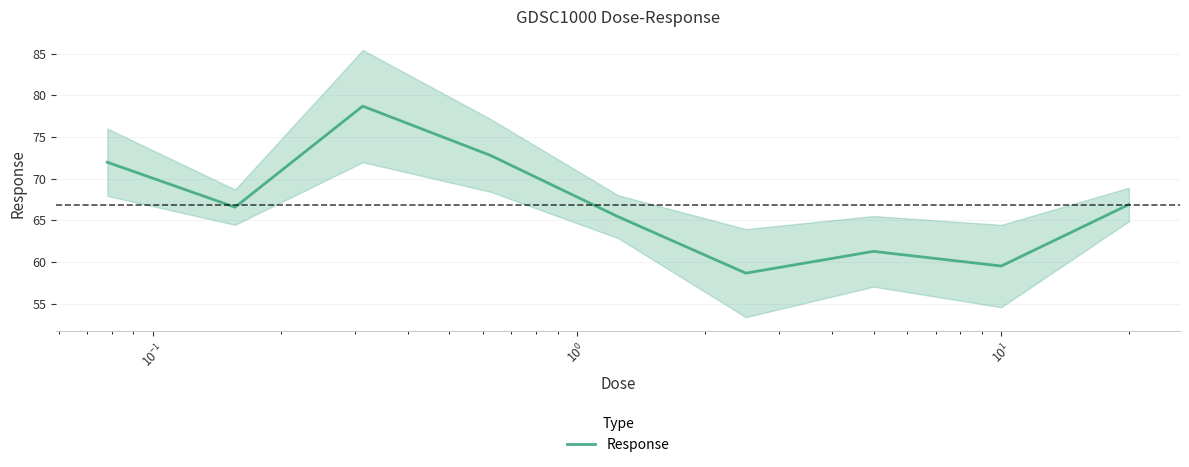

Does the chart have visible grid lines?

Yes